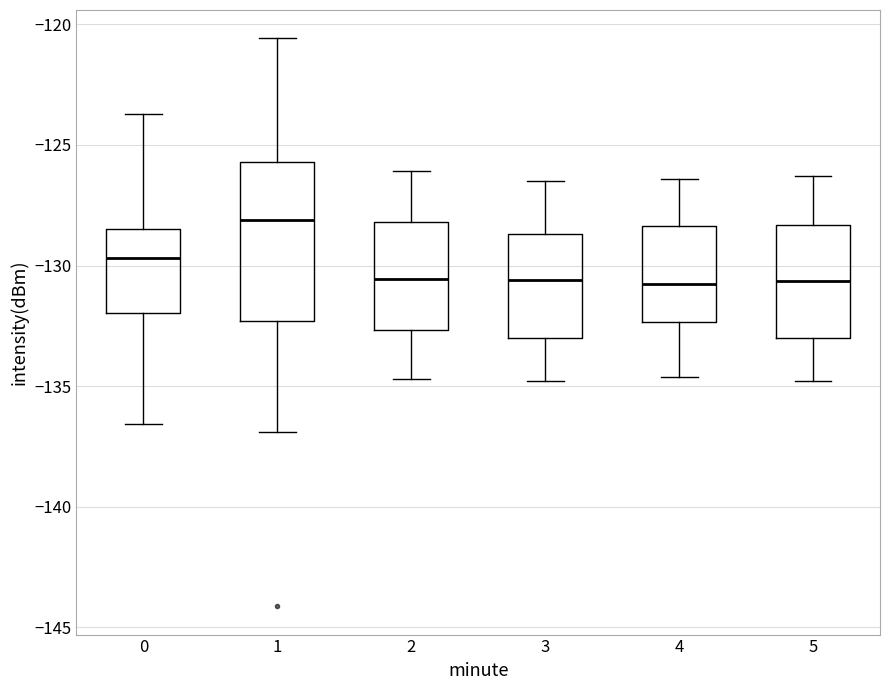

Reading left to right, read every box against the y-axis: the position of its median line, the range the box covers, and the ends of its whiskers. The values are not printed on the chart, so give them approximately, as read against the axis.

0: median -129.5, box -132.0 to -128.5, whiskers -136.5 to -123.5
1: median -128.0, box -132.5 to -125.5, whiskers -137.0 to -120.5
2: median -130.5, box -132.5 to -128.0, whiskers -134.5 to -126.0
3: median -130.5, box -133.0 to -128.5, whiskers -135.0 to -126.5
4: median -130.5, box -132.5 to -128.5, whiskers -134.5 to -126.5
5: median -130.5, box -133.0 to -128.5, whiskers -135.0 to -126.5